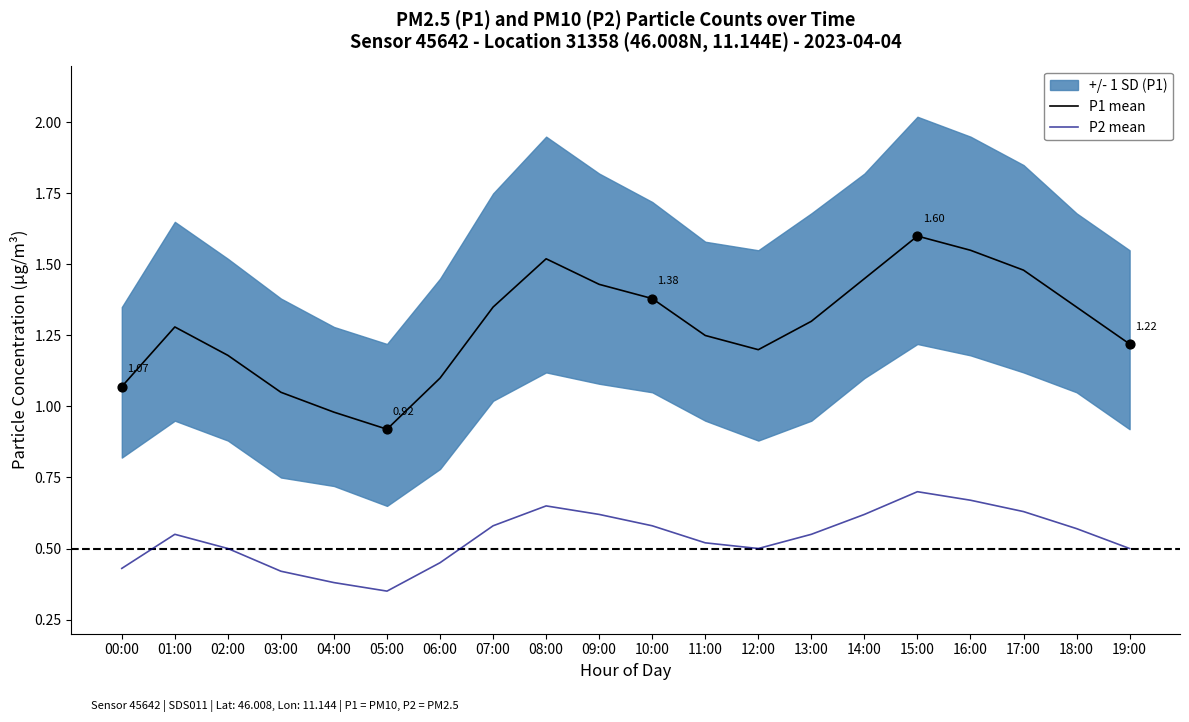

Which series has the largest Y range (max minus min)?

P1 mean